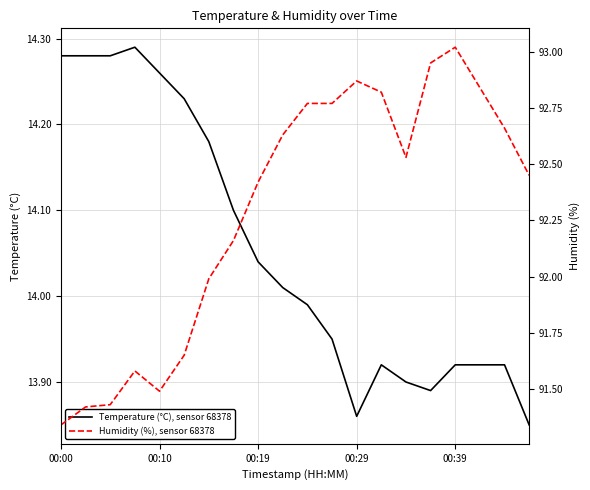

Where does the Temperature (°C), sensor 68378 series first go above 14?

00:00